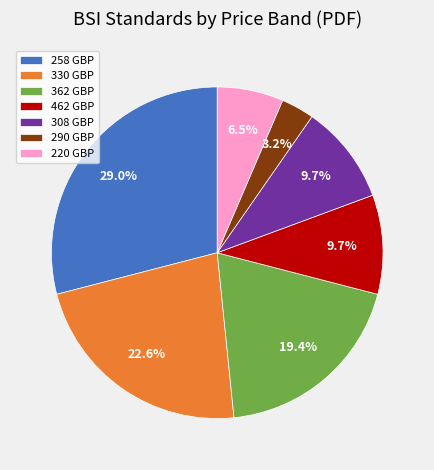

Between 308 GBP and 220 GBP, which is larger?

308 GBP